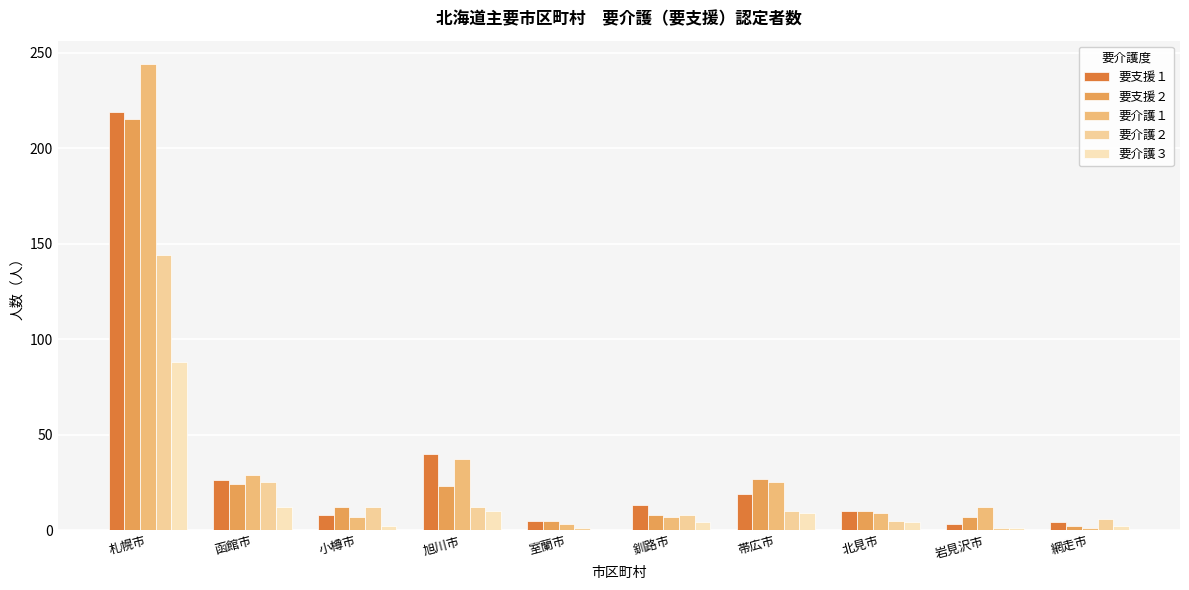

What are all the series names shown in the legend?

要支援１, 要支援２, 要介護１, 要介護２, 要介護３